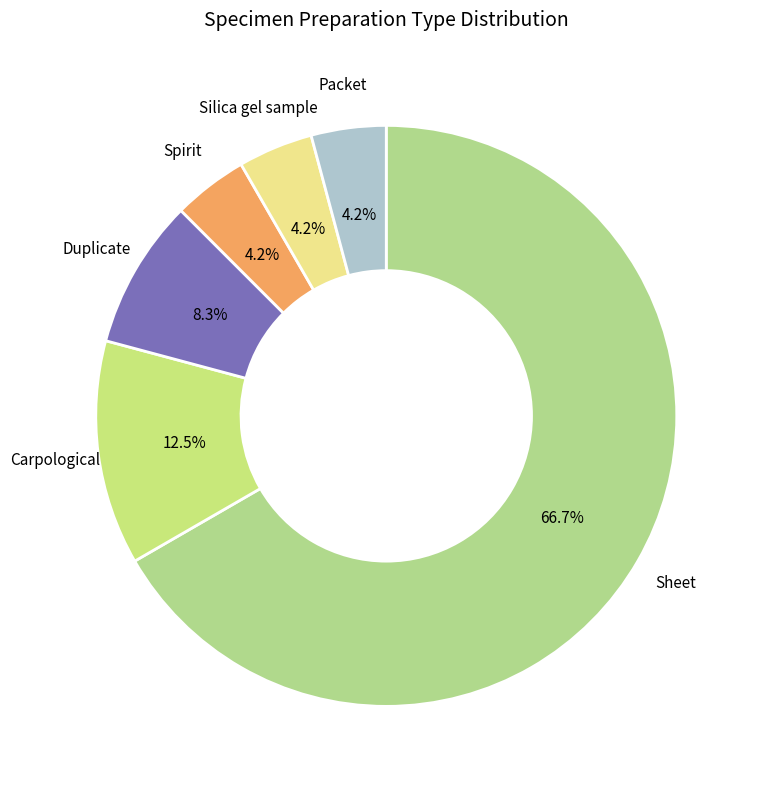

How many segments does this pie chart have?

6